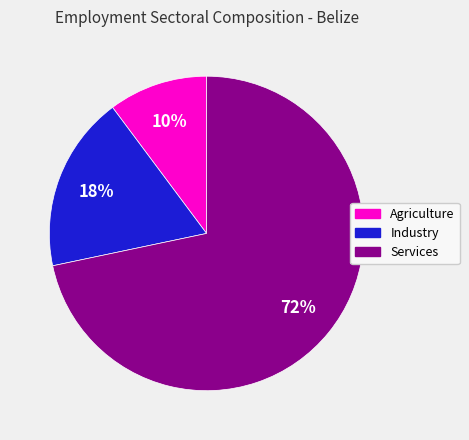

Which has a higher value, Industry or Agriculture?

Industry